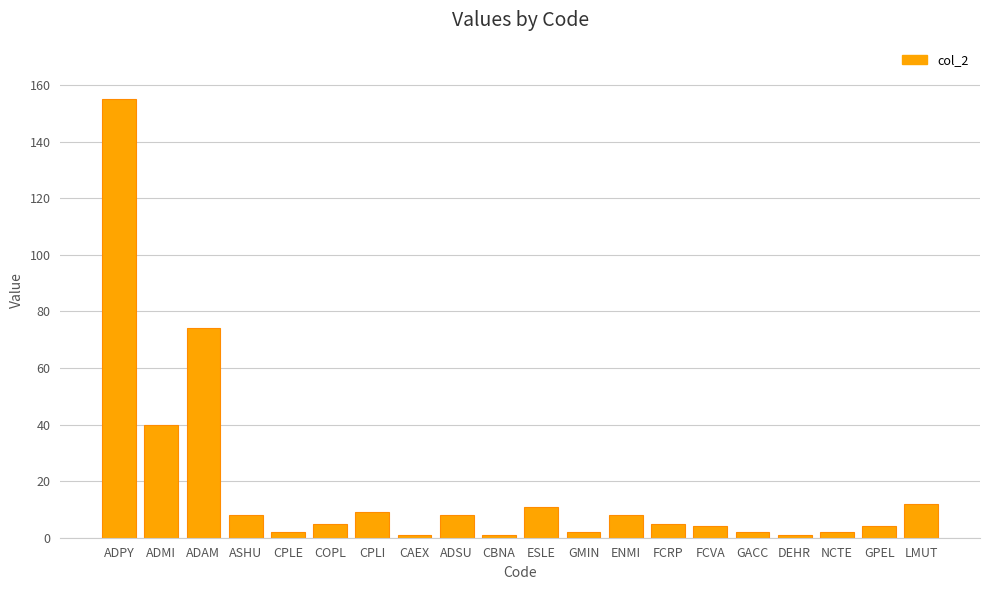

Is it true that the value at ADAM is 132?

False